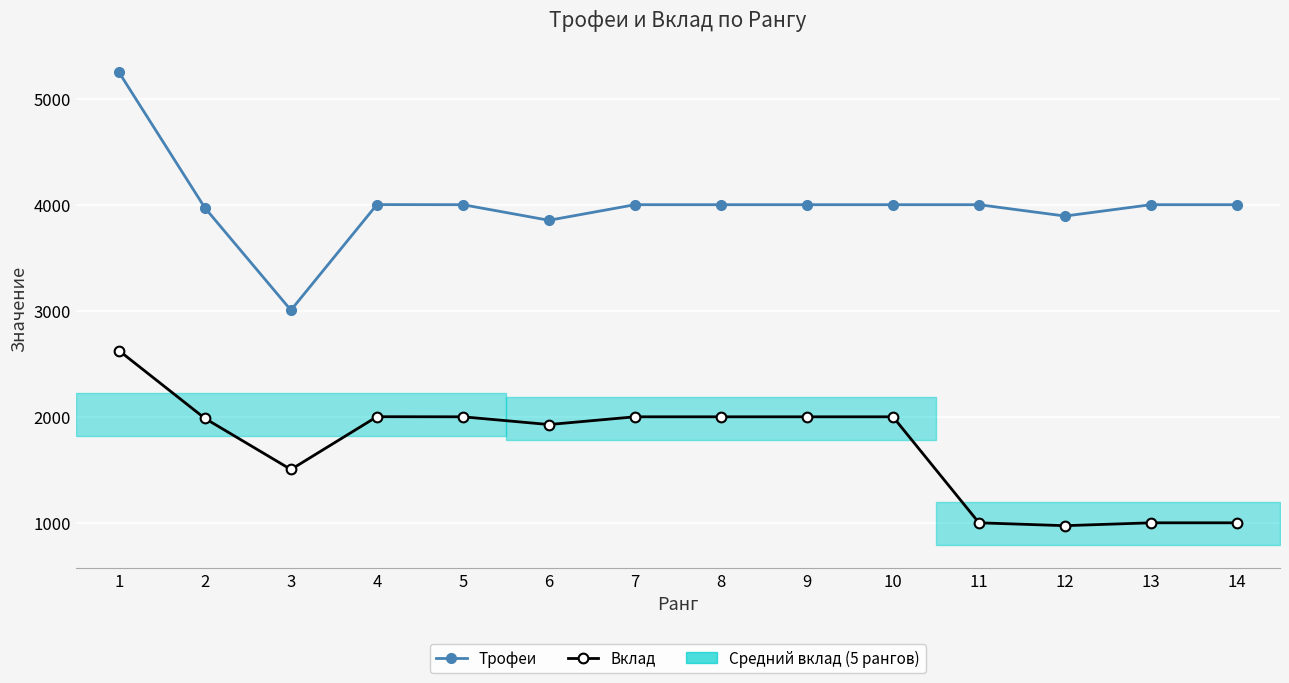

How many categories are shown in the chart?

14